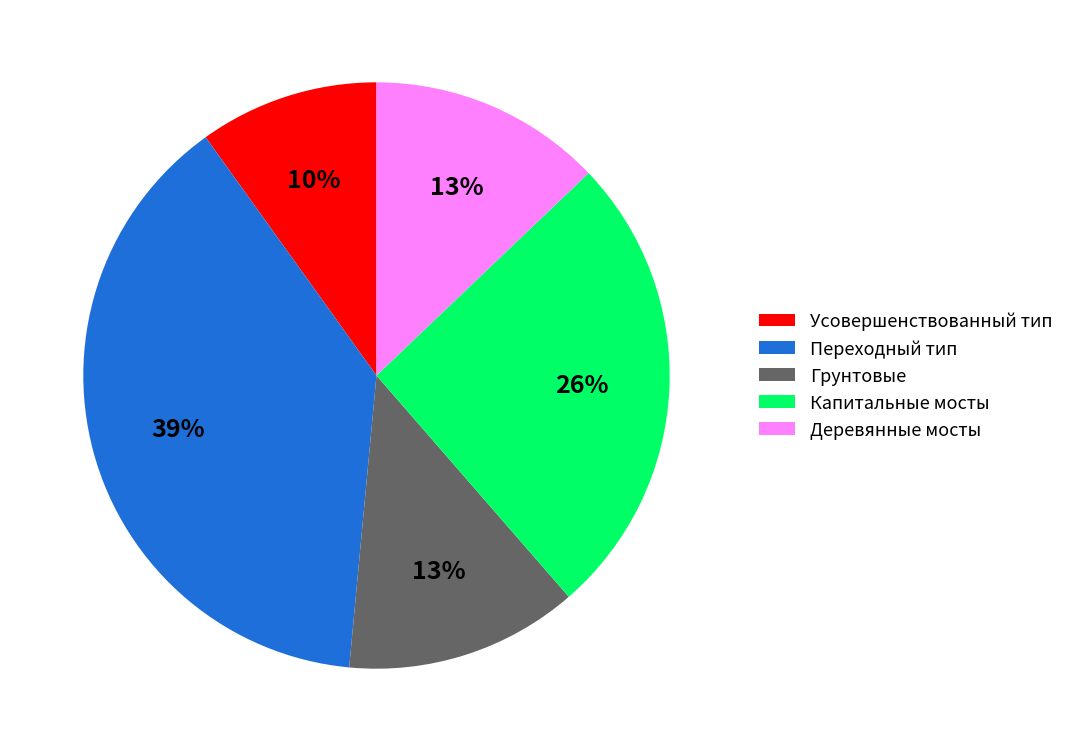

To the nearest percent, what is the average slice percentage?

20%